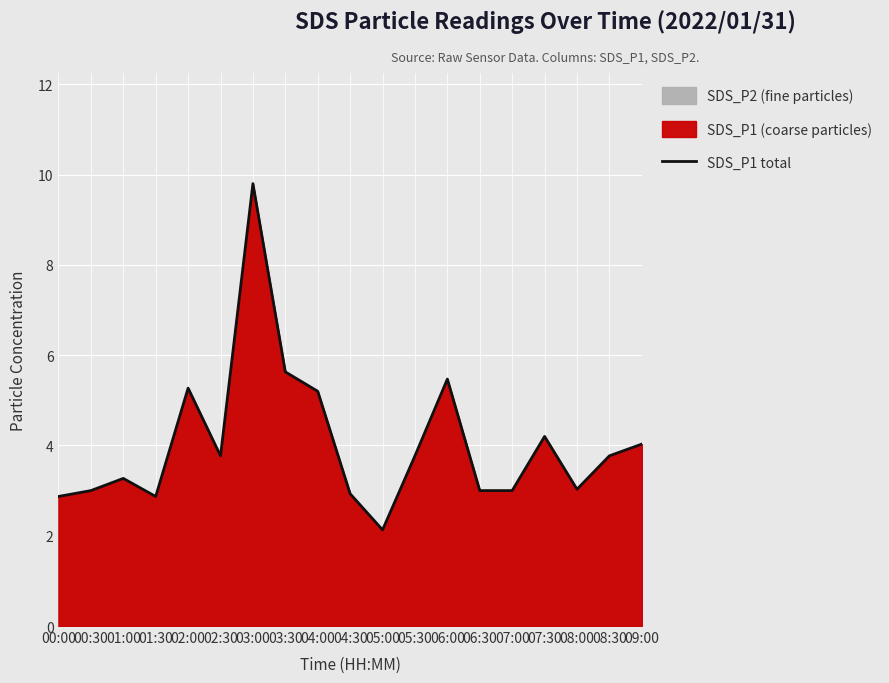

What is the value of the 11th point from the left?

2.1